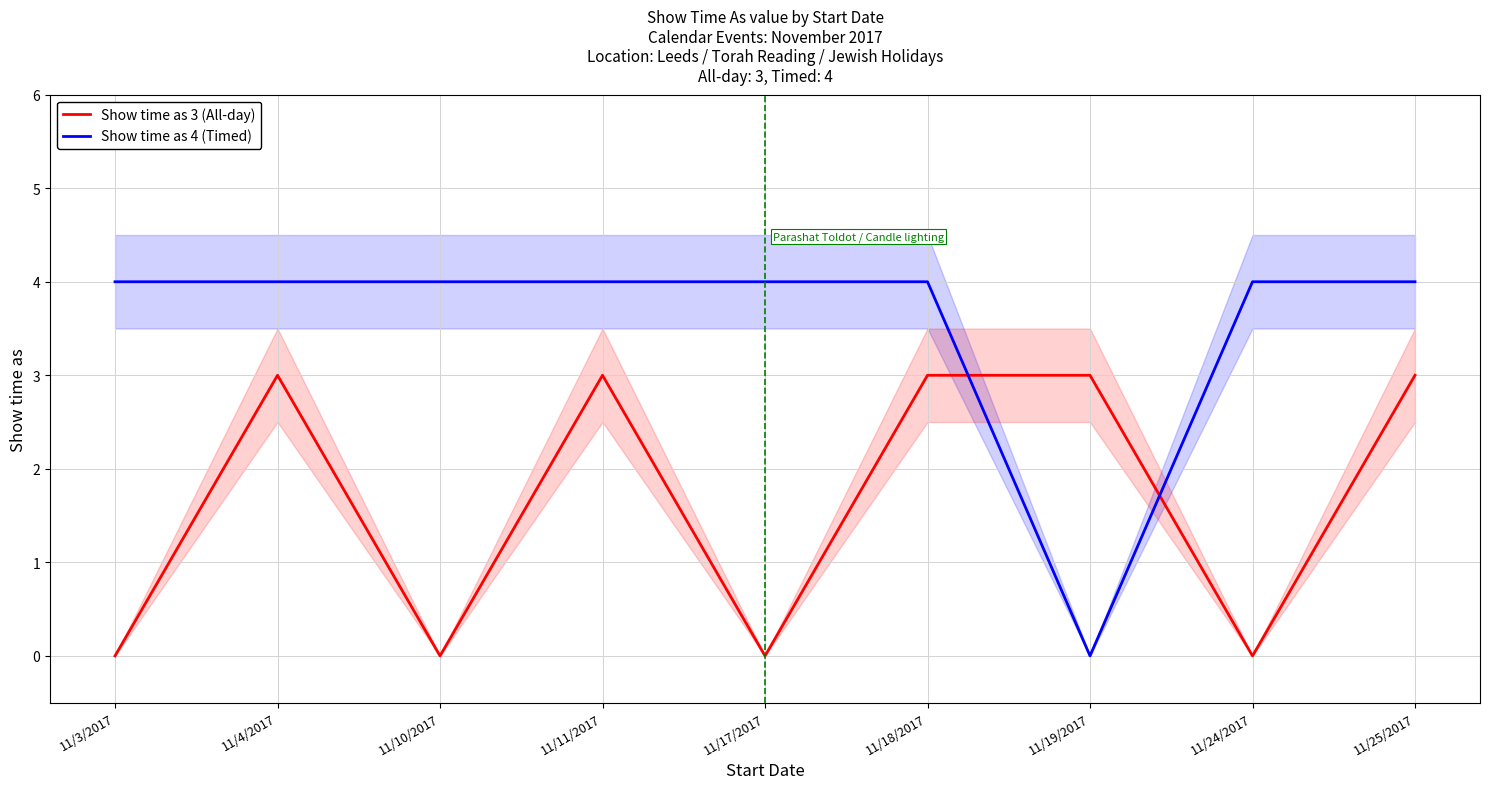

How many data points in Show time as 3 (All-day) are less than 3?

4